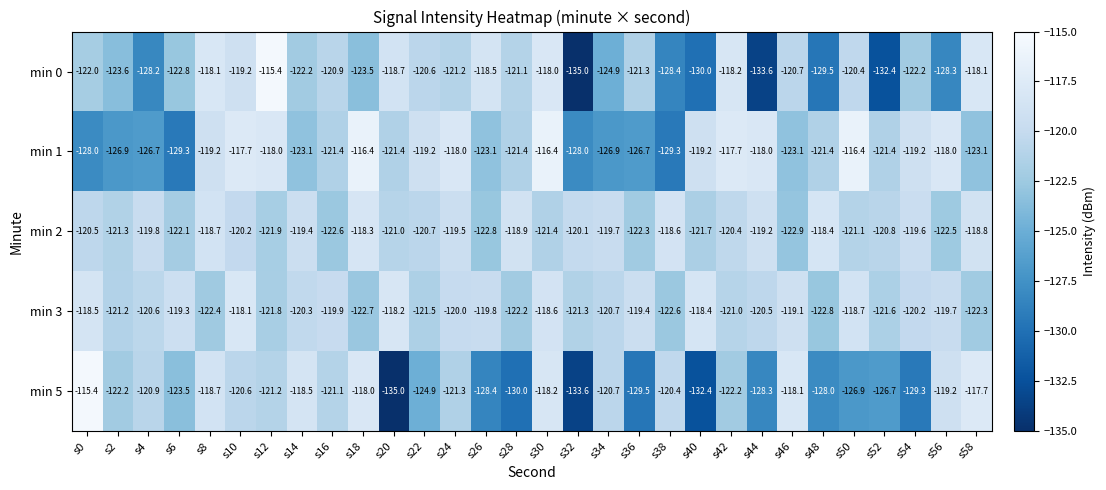

Where is min 5 nearest to the value -125?

s22